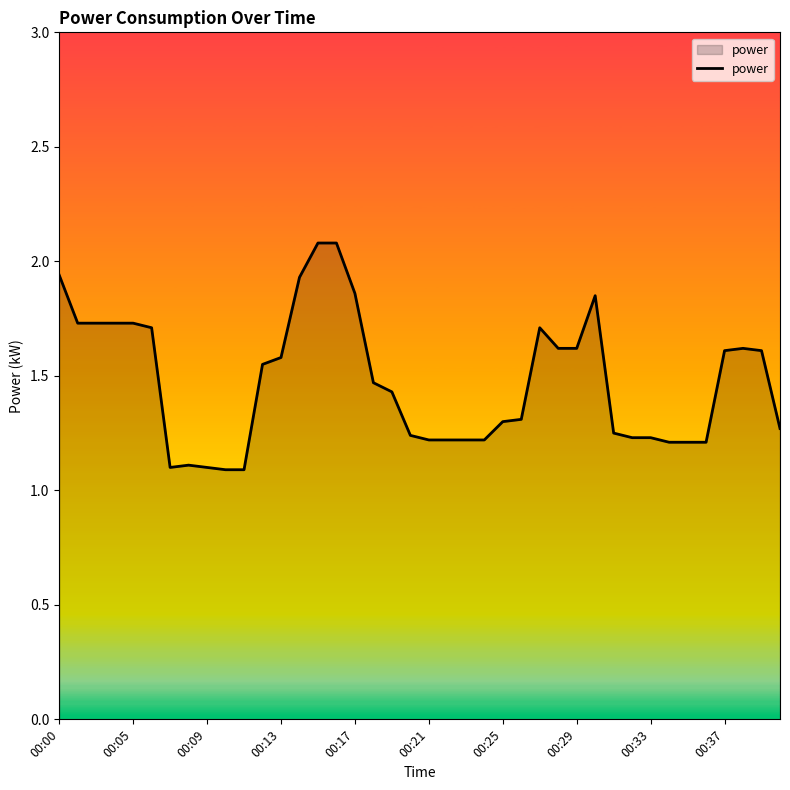

What is the difference between the maximum and minimum values?

1.0